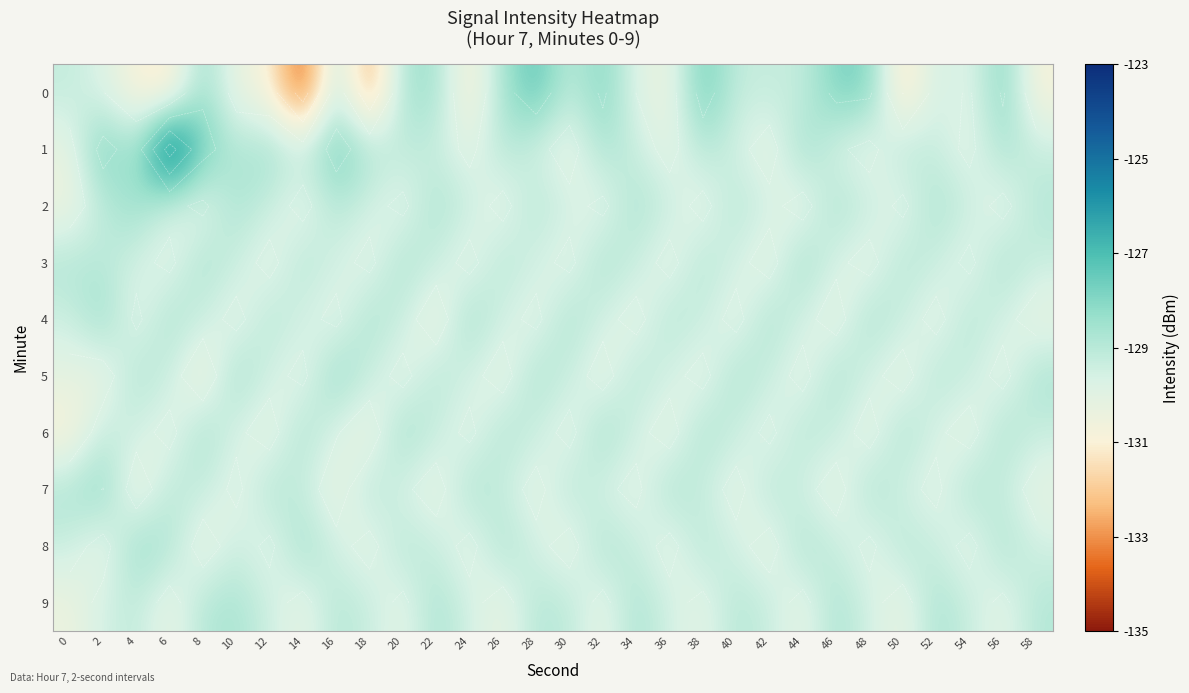

What is the average value of the 0 series?

-129.6